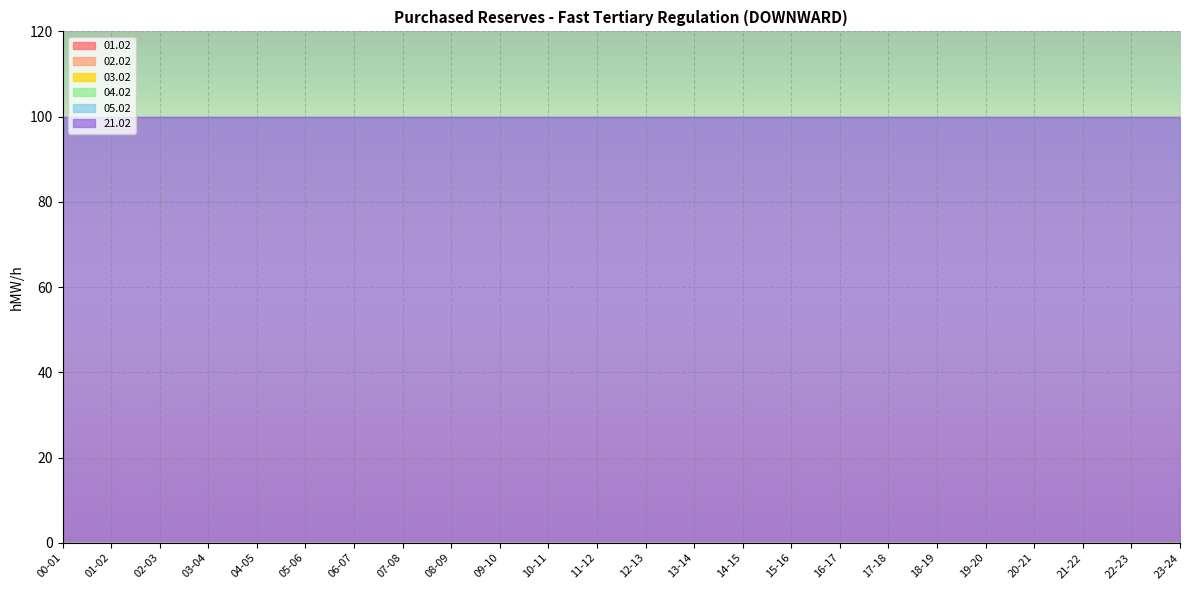

Rank the series by their maximum value, from lowest to highest.

01.02, 02.02, 03.02, 04.02, 05.02, 21.02